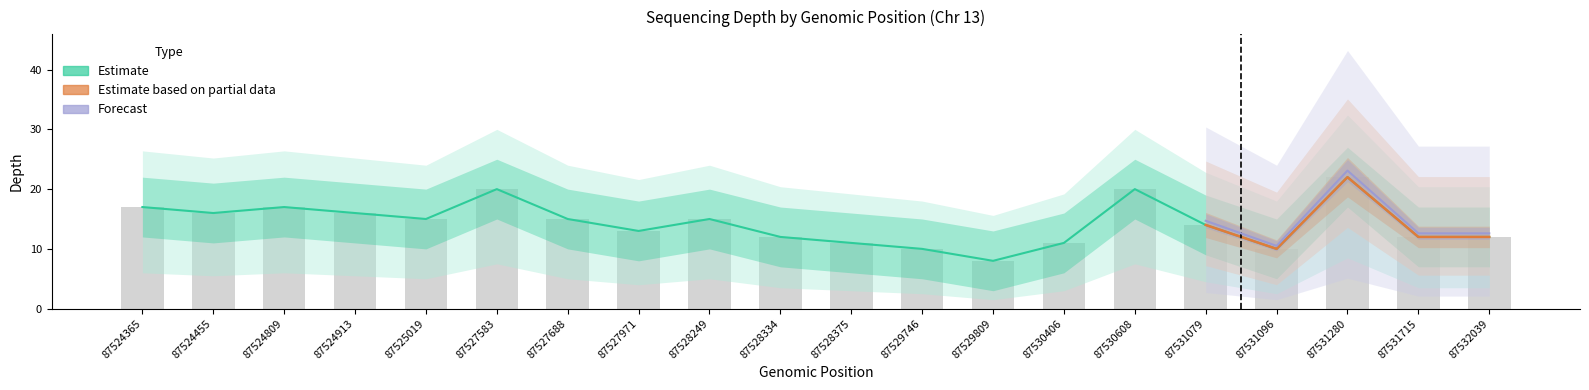

Reading left to right, what are all the values shown in this chart?

depth: 17	16	17	16	15	20	15	13	15	12	11	10	8	11	20	14	10	22	12	12
depth_upper: 17	16	17	16	15	20	15	13	15	12	11	10	8	11	20	14	10	22	12	12